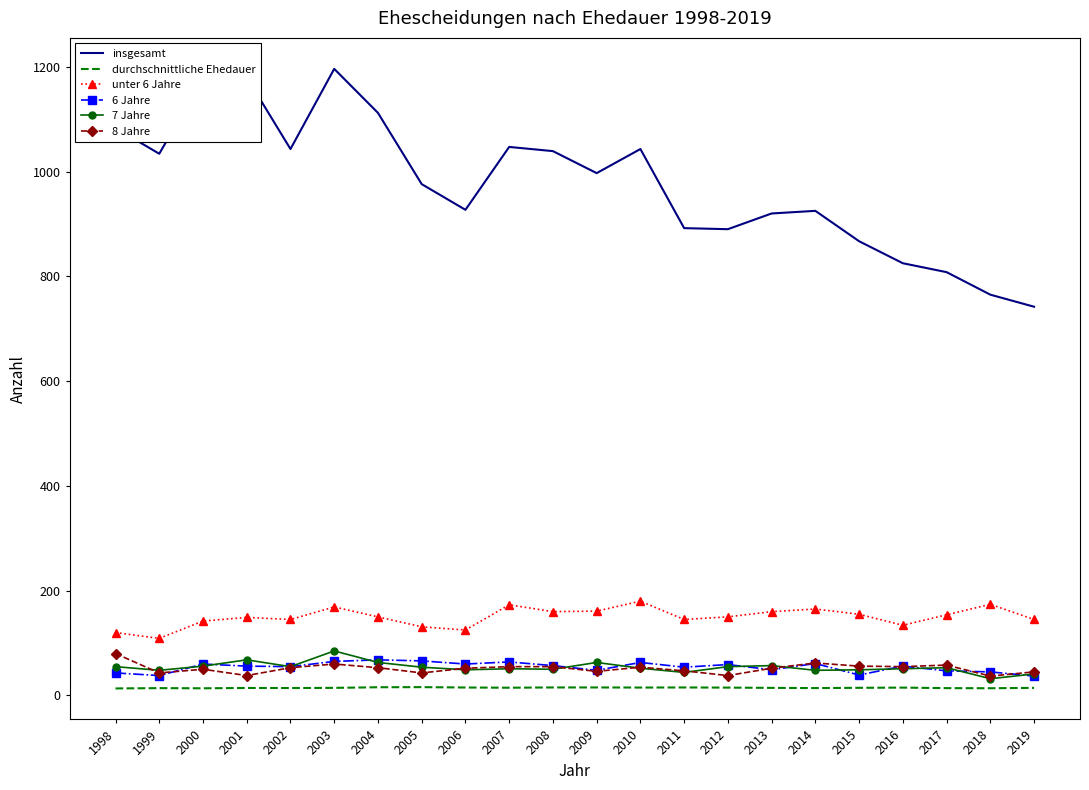

Is it true that insgesamt equals 1968.3 at 2000?

False